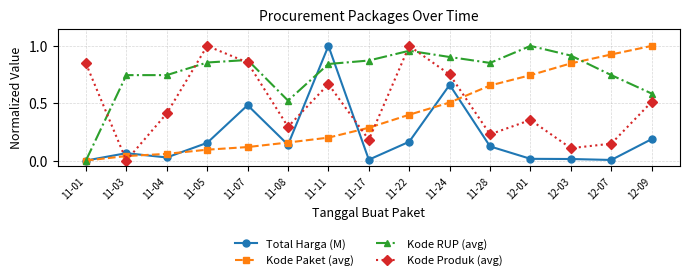

At how many categories does at least one series exceed 0?

15